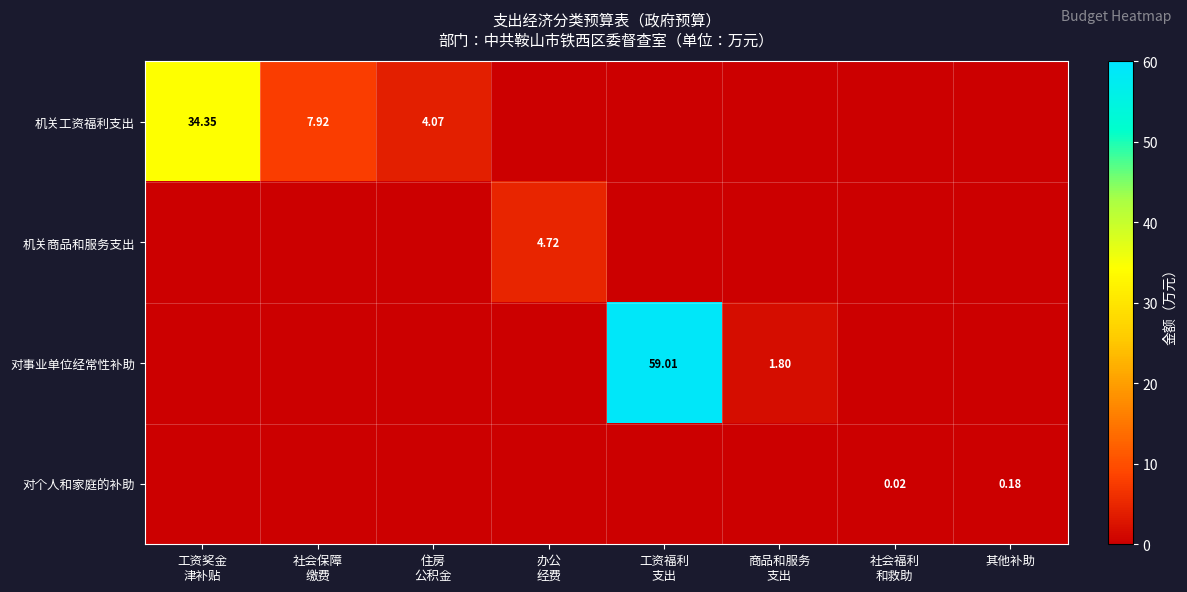

Which category has the lowest value in the 机关商品和服务支出 series?

工资奖金 津补贴